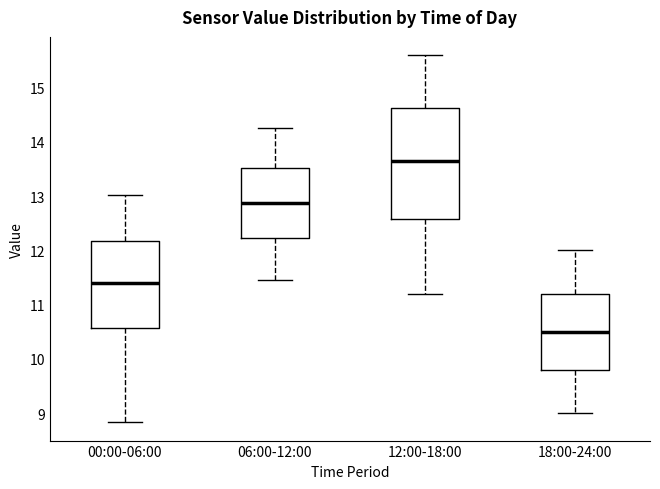

Which box has the lowest median line?

18:00-24:00